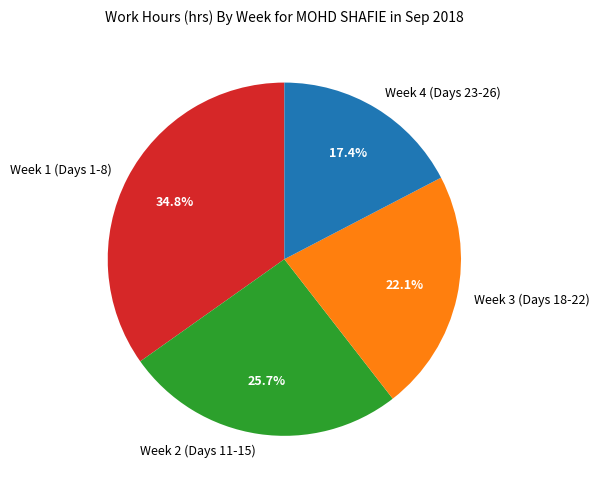

Which category has the biggest portion of the pie?

Week 1 (Days 1-8)